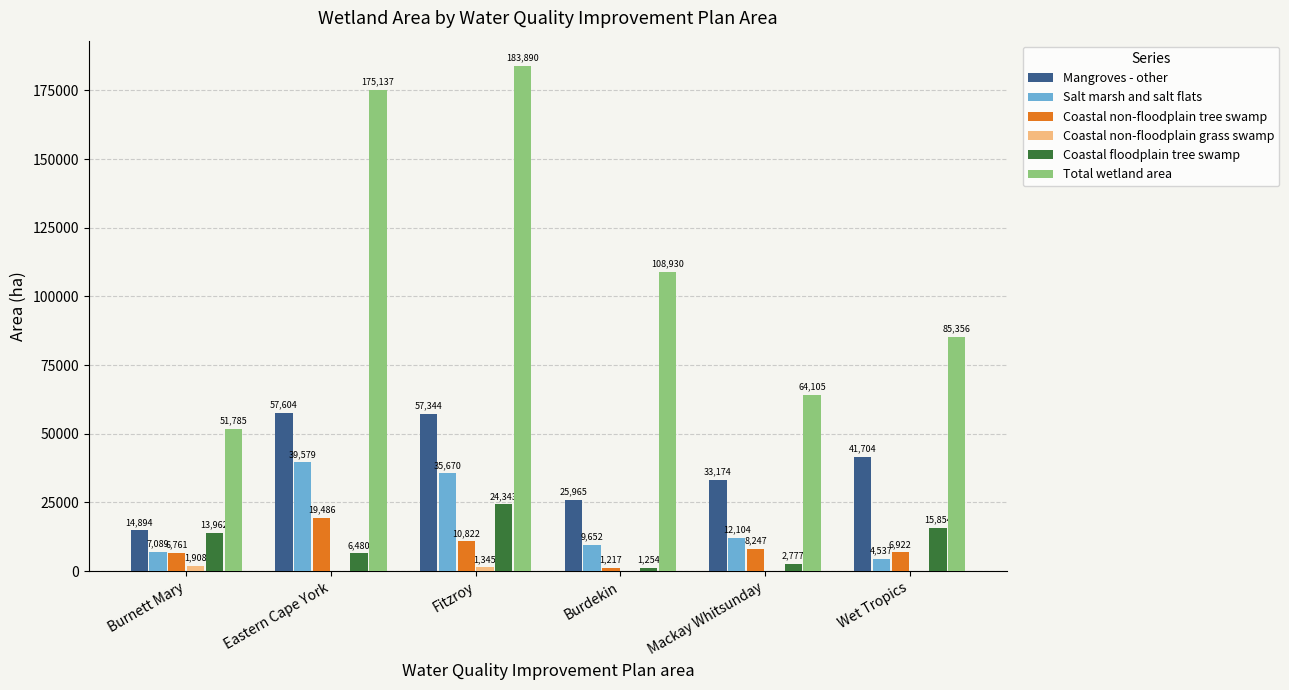

Where is Coastal floodplain tree swamp nearest to the value 12798?

Burnett Mary